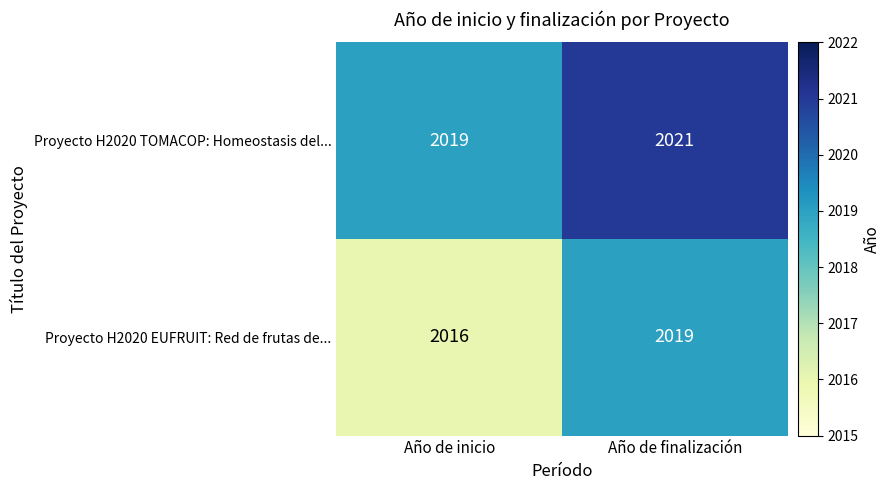

How many distinct data groups are displayed?

2